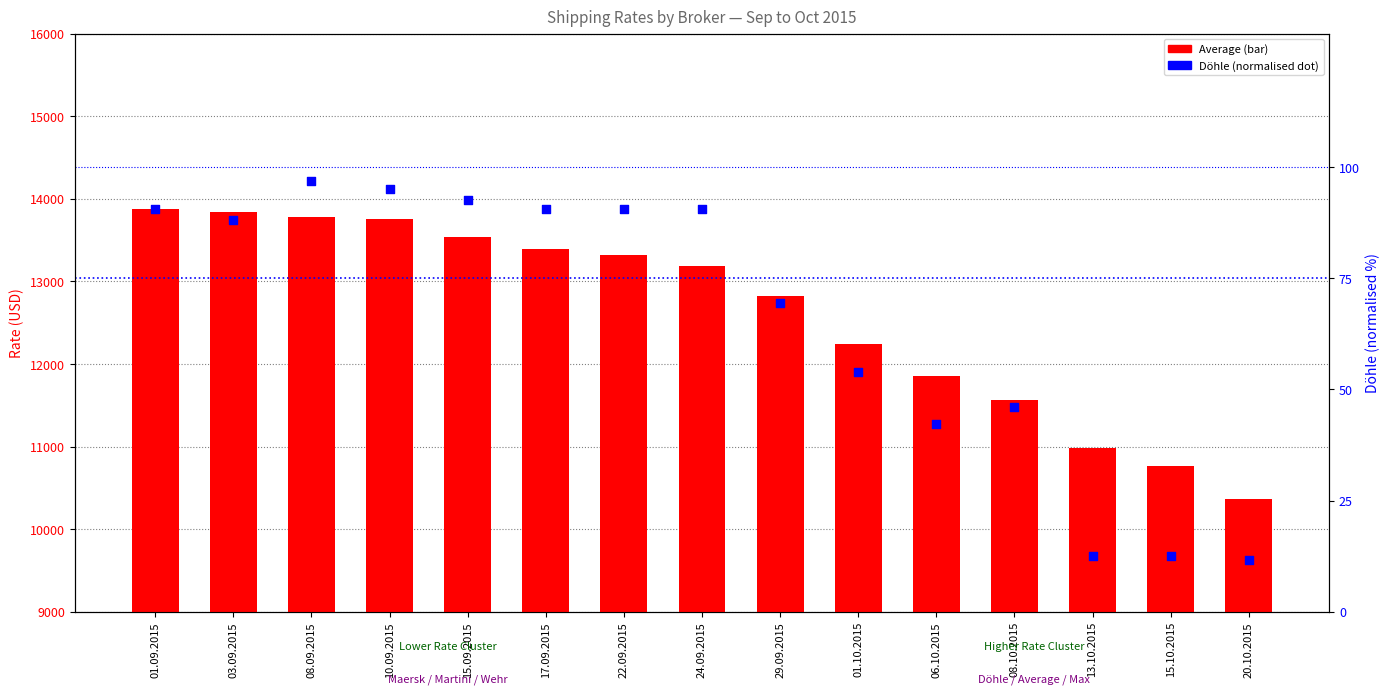

What are all the series names shown in the legend?

Average, Döhle (normalised)